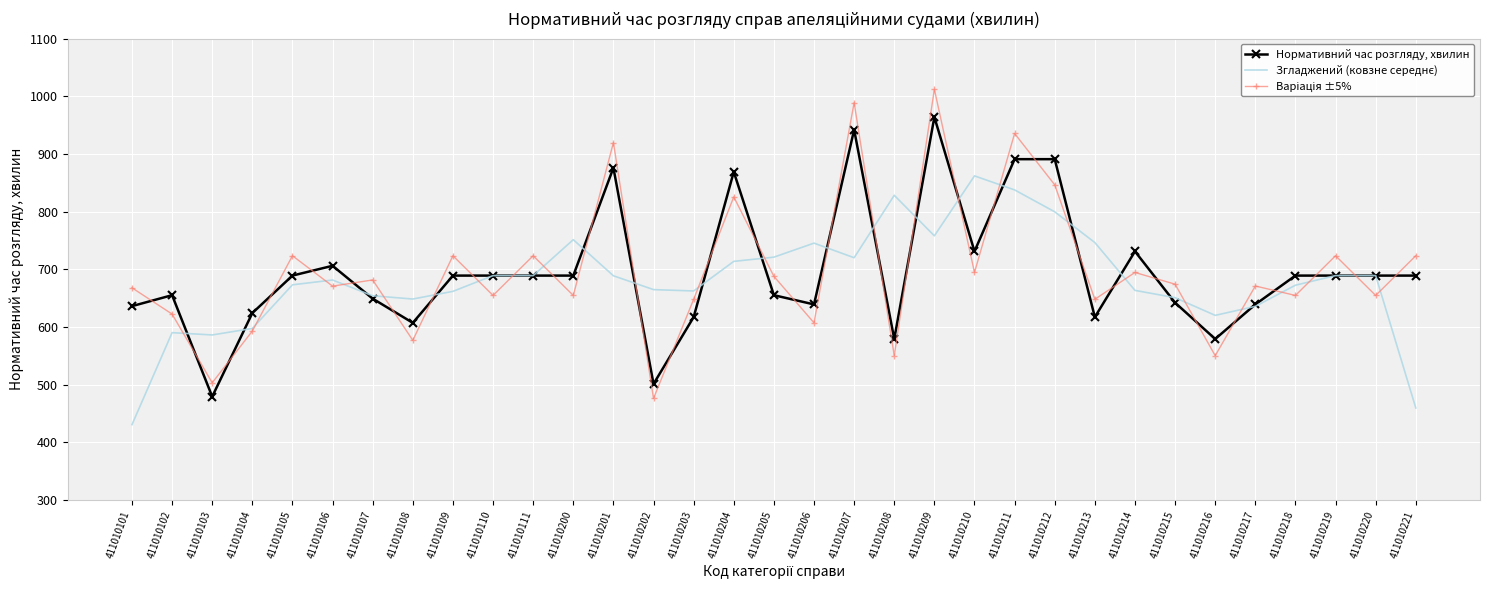

The Нормативний час розгляду, хвилин series shows 977.9 at 411010111. True or false?

False